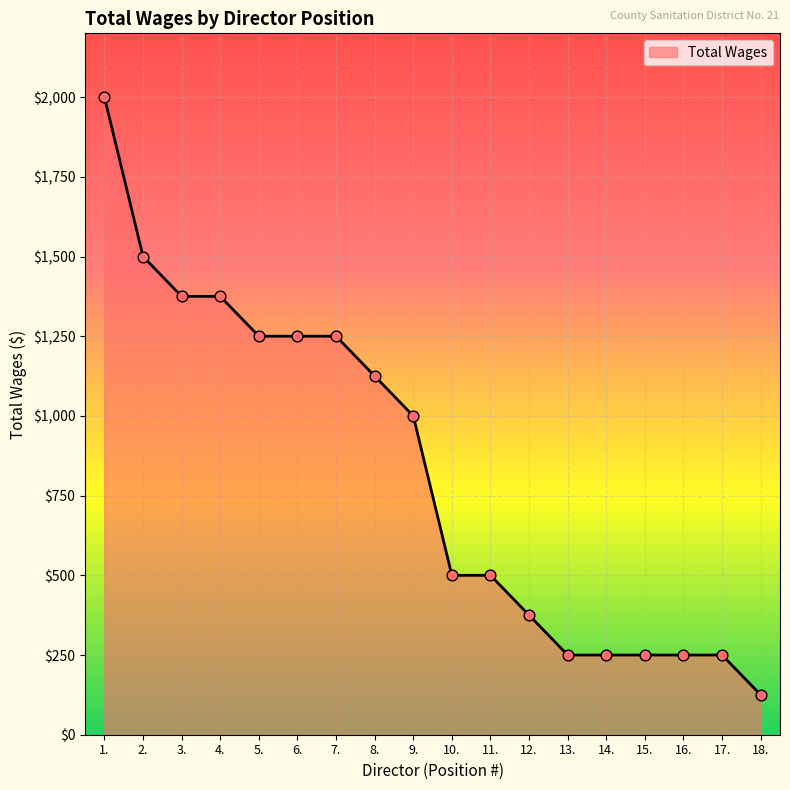

What is the ratio of the value at 13. to the value at 12.?

0.7